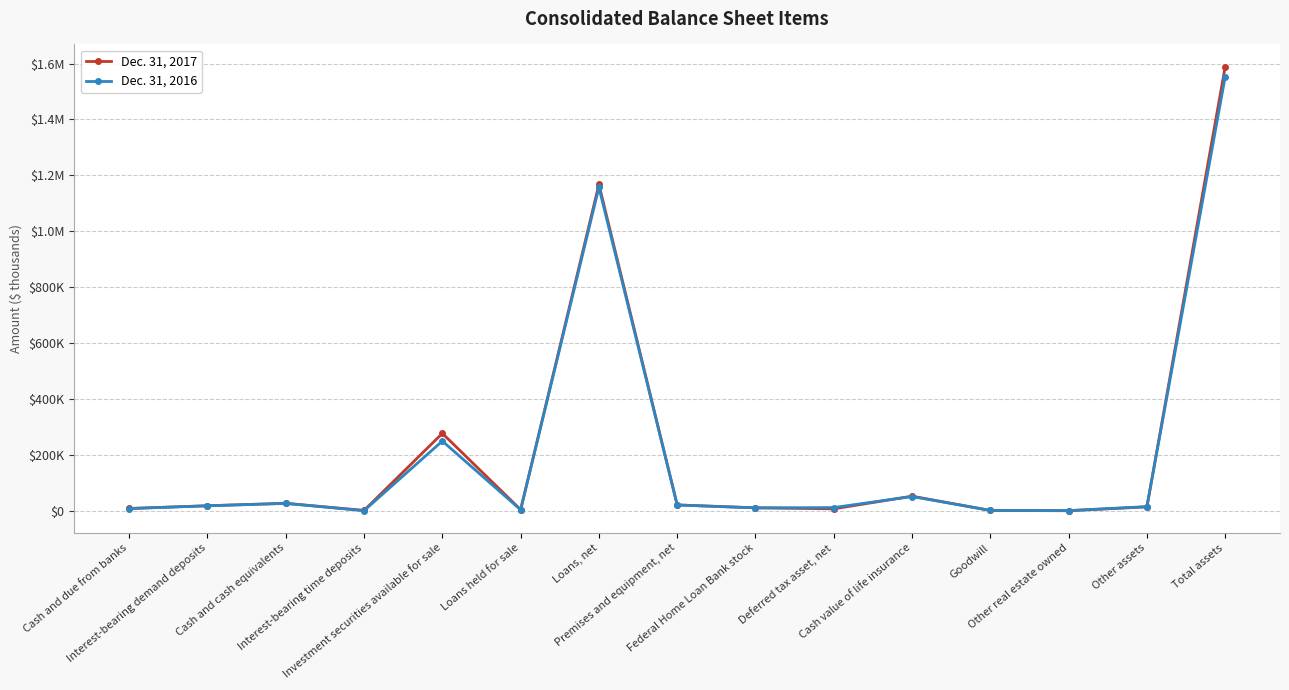

Reading left to right, what are all the values shown in this chart?

Dec. 31, 2017: Cash and due from banks=8763	Interest-bearing demand deposits=18578	Cash and cash equivalents=27341	Interest-bearing time deposits=1853	Investment securities available for sale=277378	Loans held for sale=4577	Loans, net=1167758	Premises and equipment, net=21539	Federal Home Loan Bank stock=11183	Deferred tax asset, net=7530	Cash value of life insurance=52707	Goodwill=1800	Other real estate owned=733	Other assets=14533	Total assets=1588932
Dec. 31, 2016: Cash and due from banks=8503	Interest-bearing demand deposits=18357	Cash and cash equivalents=26860	Interest-bearing time deposits=993	Investment securities available for sale=249913	Loans held for sale=4063	Loans, net=1157120	Premises and equipment, net=21200	Federal Home Loan Bank stock=10925	Deferred tax asset, net=12037	Cash value of life insurance=51594	Goodwill=1800	Other real estate owned=1199	Other assets=15429	Total assets=1553133